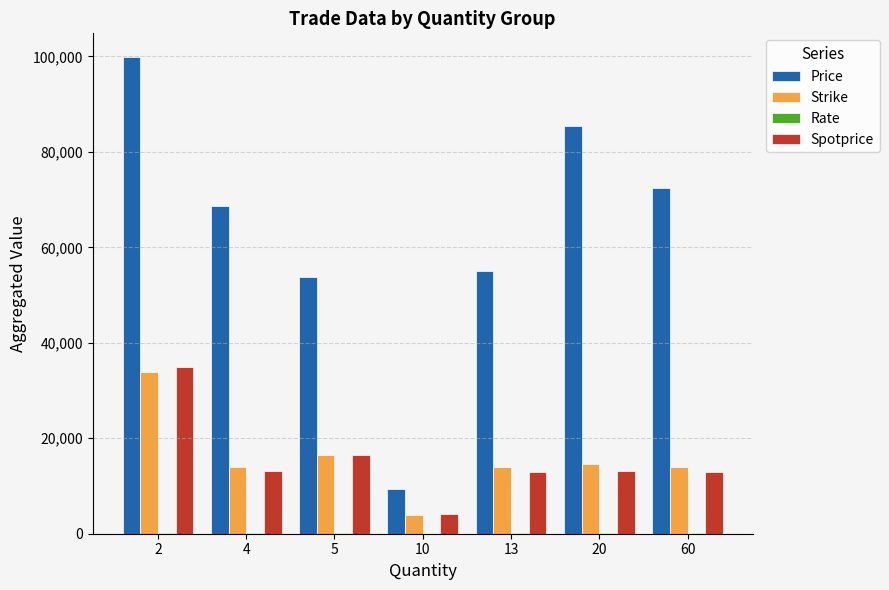

The value of Spotprice at 4 is 13077.0. True or false?

True